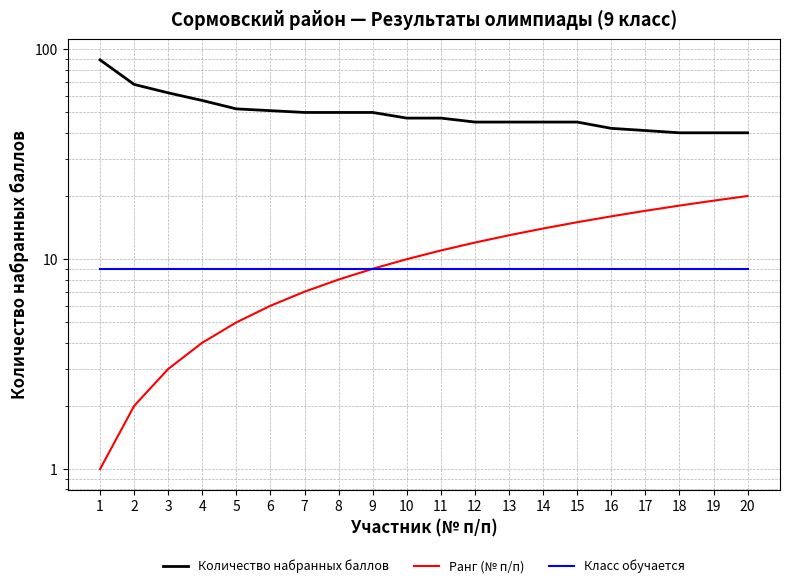

The value of Класс обучается at 3 is 9. True or false?

True